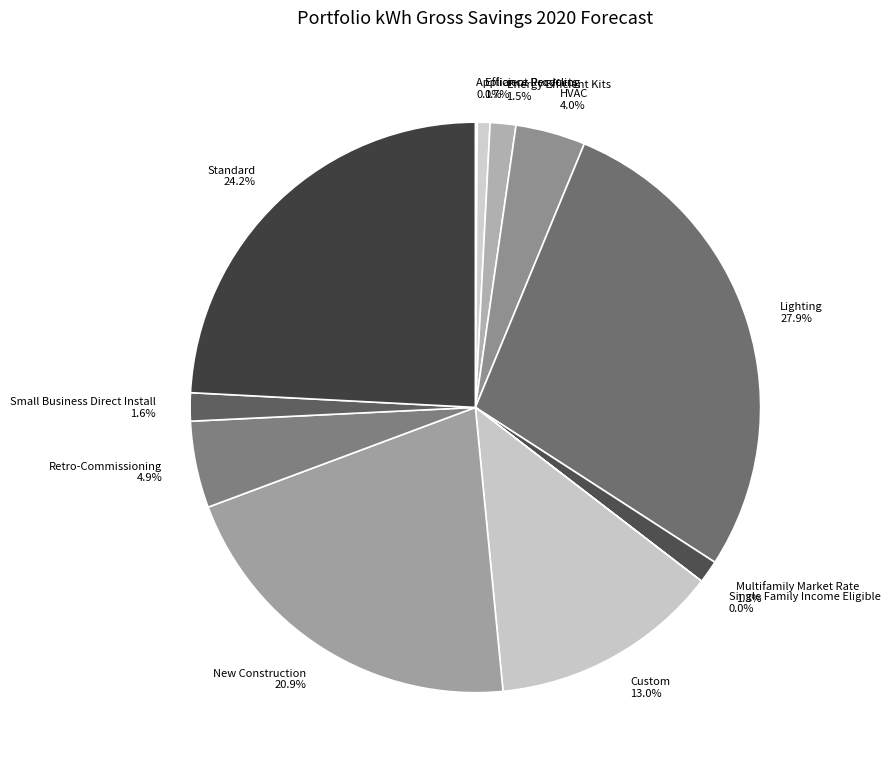

Which category has the biggest portion of the pie?

Lighting